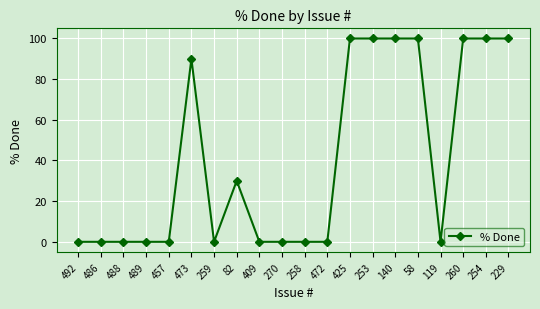

What is the label of the 12th point from the left?

472